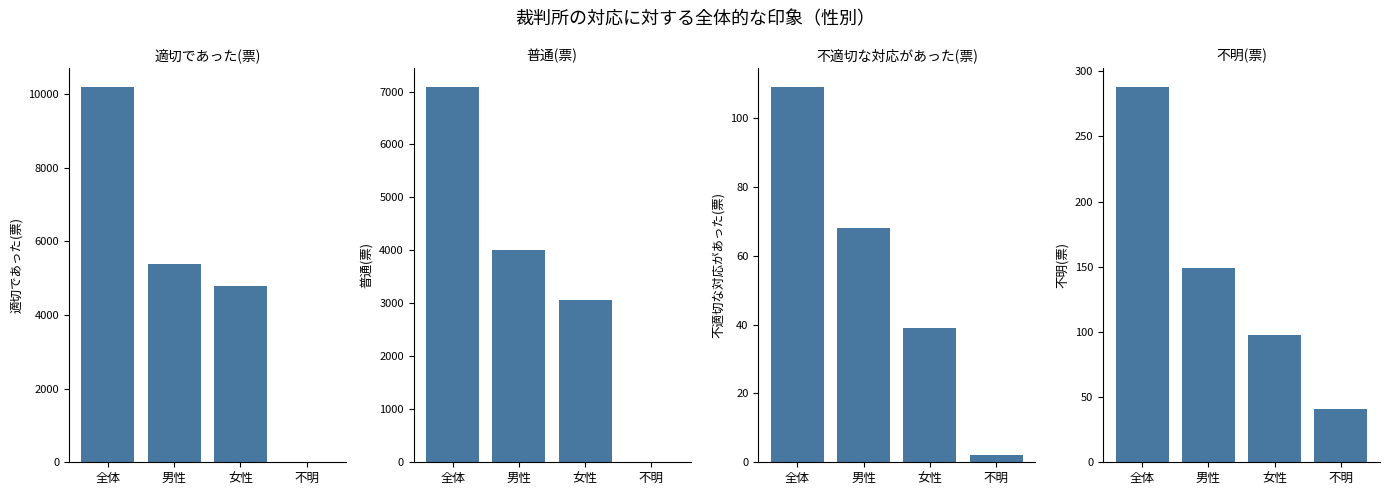

List the series in order of their peak value, highest first.

適切であった(票), 普通(票), 不明(票), 不適切な対応があった(票)